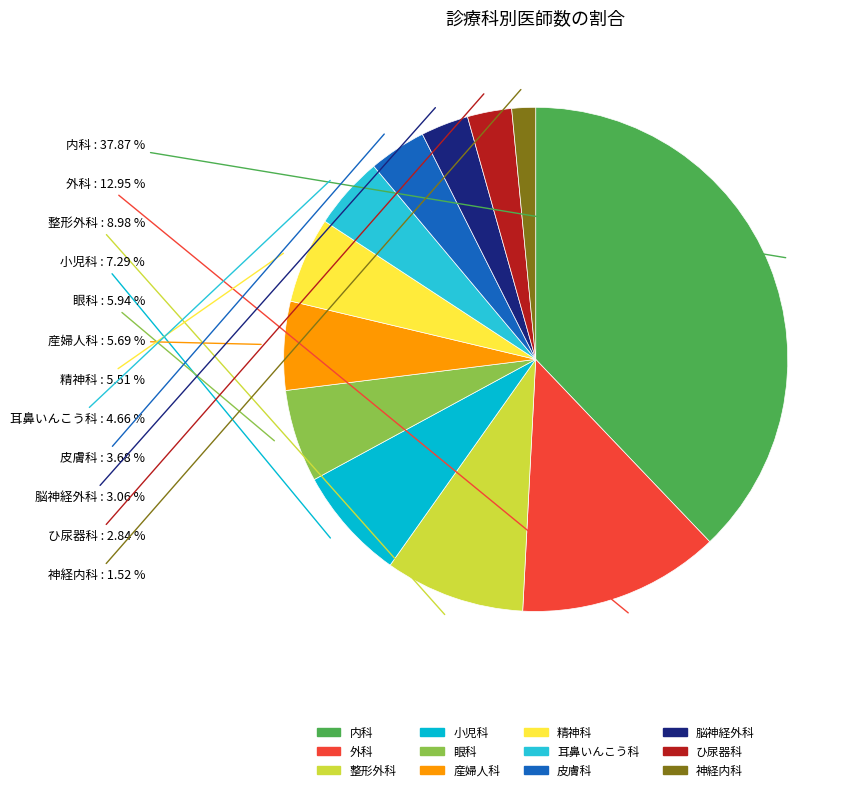

True or false: 耳鼻いんこう科 accounts for 5% of the total.

True